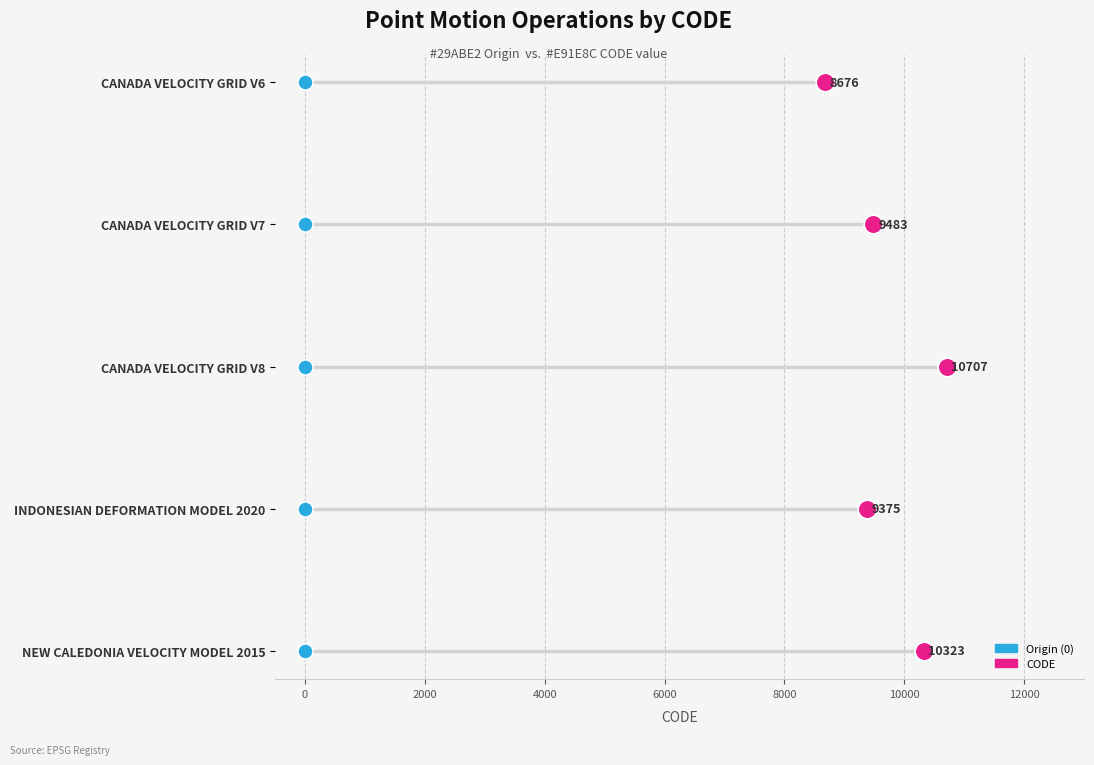

Which series has the largest Y range (max minus min)?

CODE